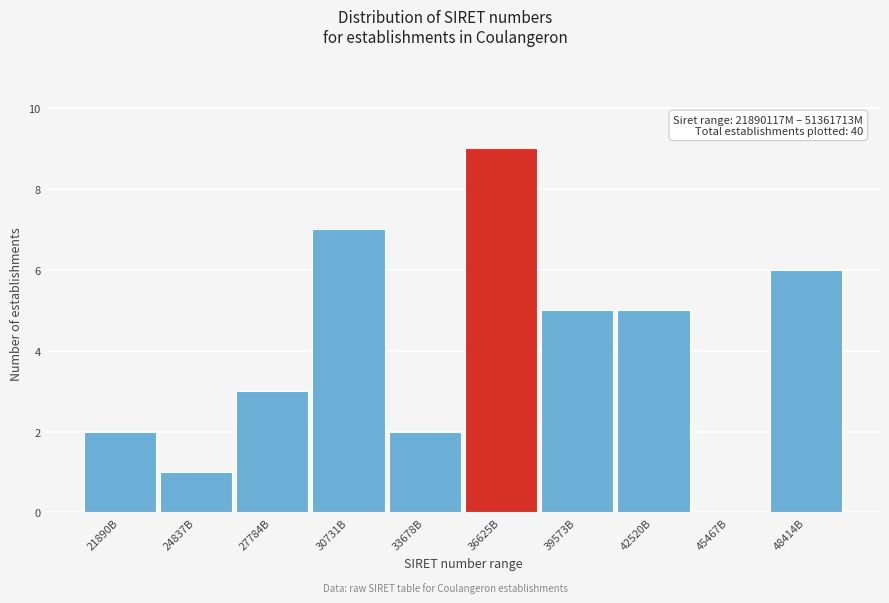

Reading left to right, transcribe all the data shown in this chart.

21890B=2	24837B=1	27784B=3	30731B=7	33678B=2	36625B=9	39573B=5	42520B=5	45467B=0	48414B=6